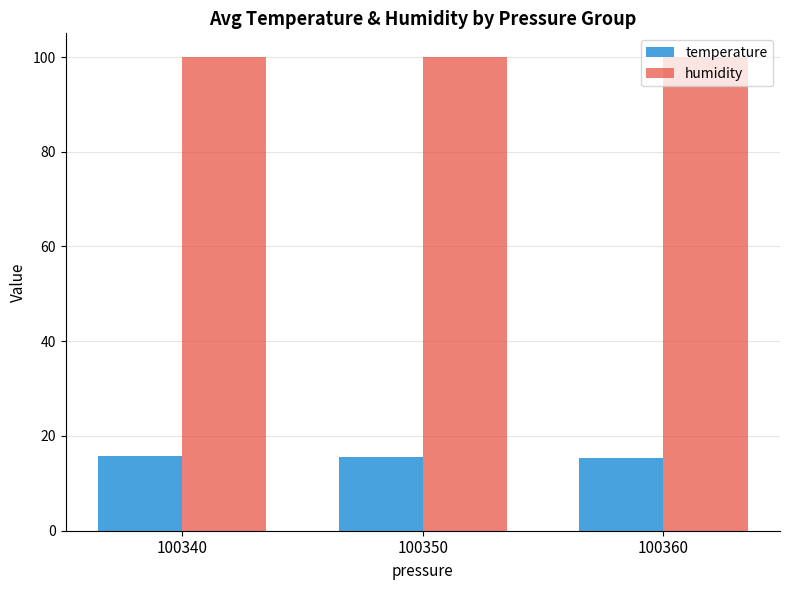

Rank the series by their maximum value, from lowest to highest.

temperature, humidity